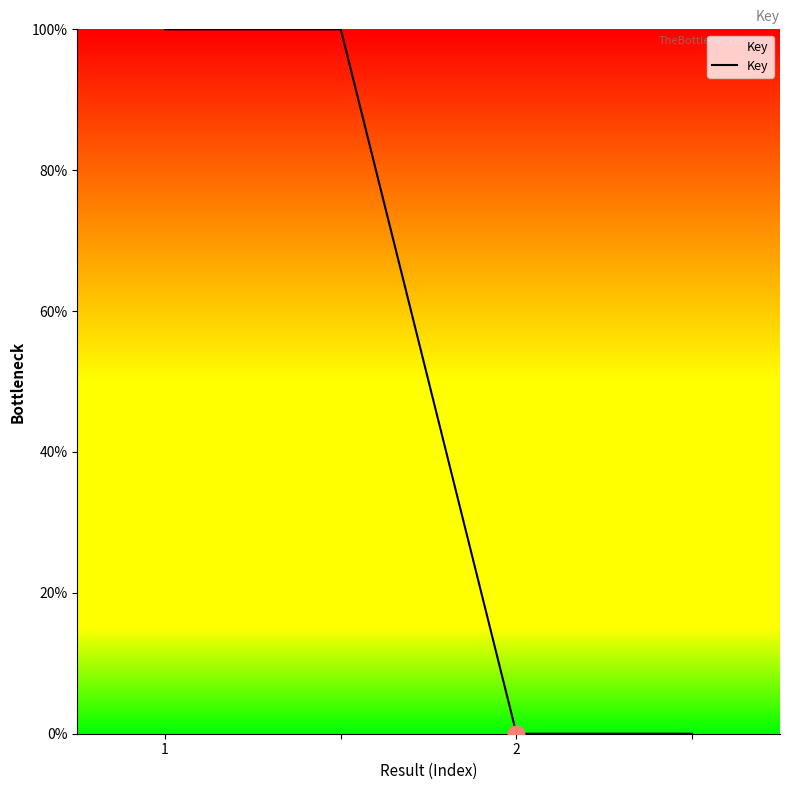

What is the difference between the maximum and second lowest values?

100